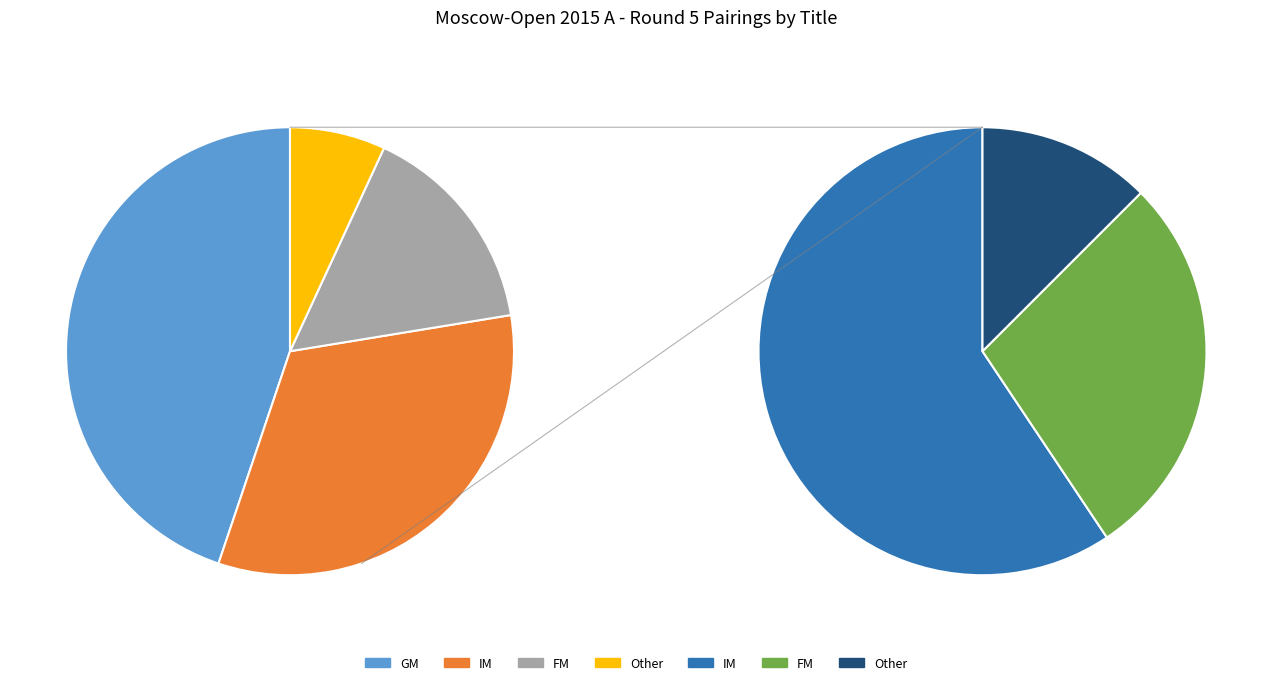

What percentage is the FM slice, to the nearest percent?

16%